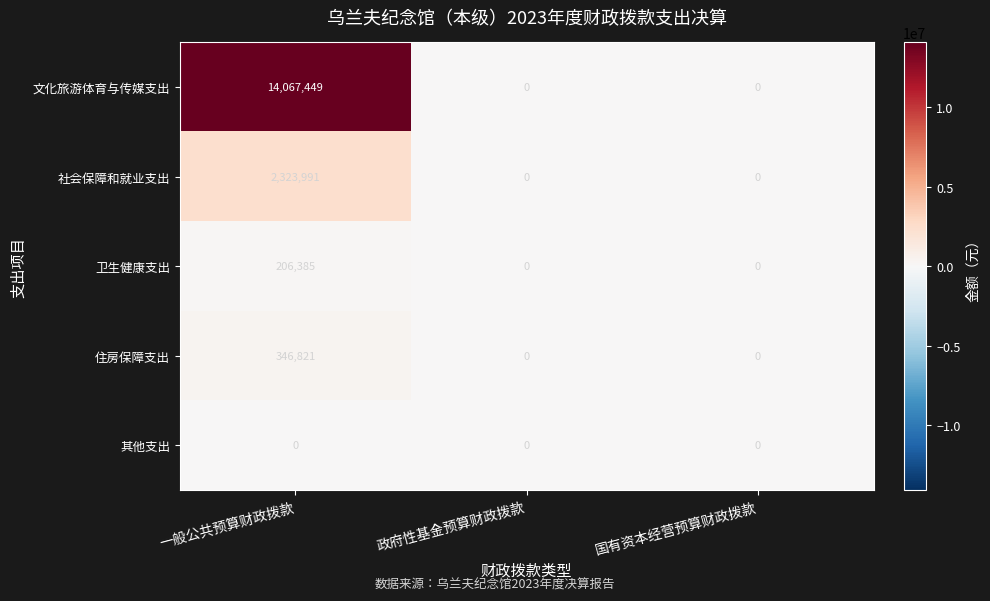

What value does the 文化旅游体育与传媒支出 series have at 一般公共预算财政拨款, to the nearest 100?

14067400